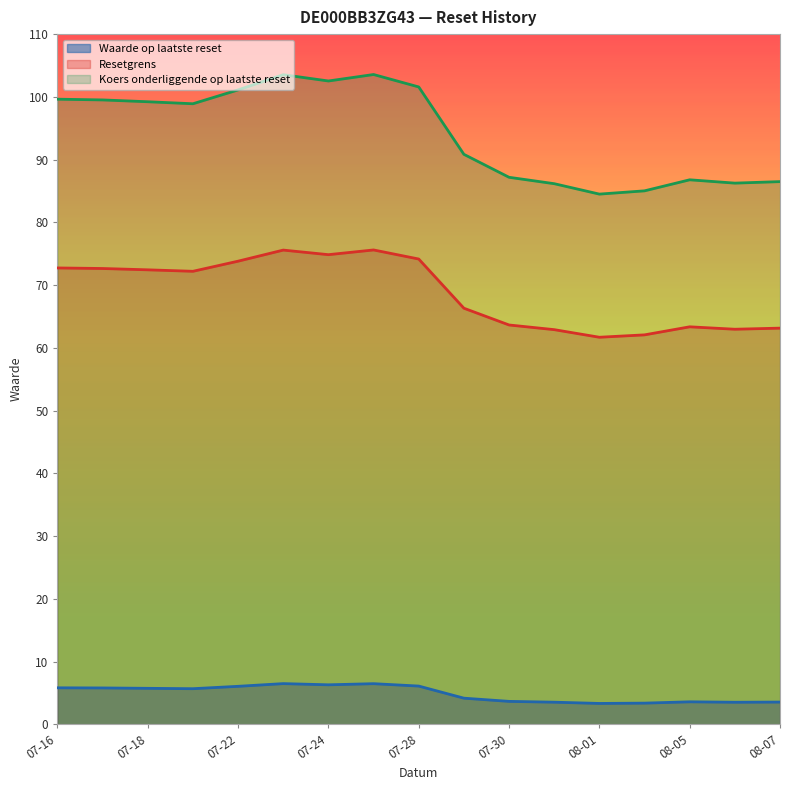

Where is Resetgrens nearest to the value 68?

2025-07-29